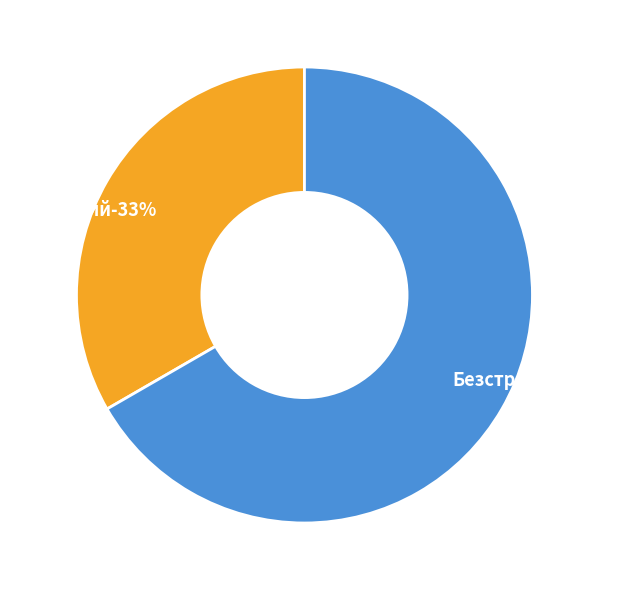

Rank the categories by value from highest to lowest.

Безстроковий, Строковий